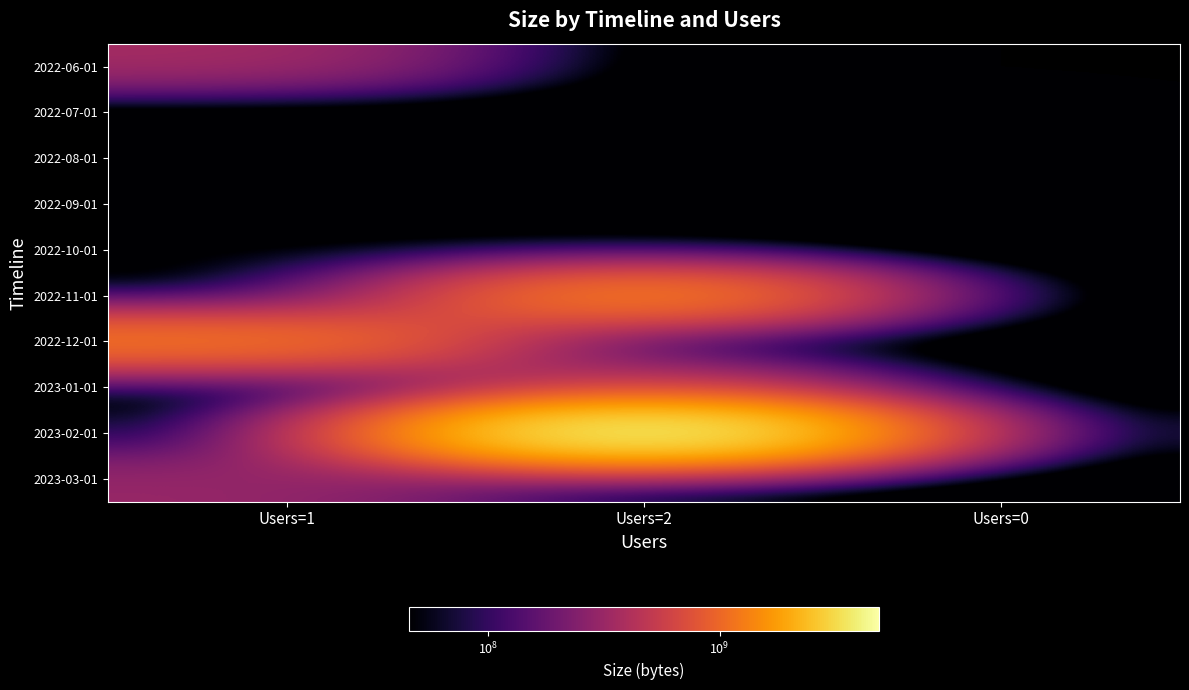

Reading right to left, what are all the values shown in this chart?

2022-06-01: Users=0=0	Users=2=0	Users=1=360416864
2022-07-01: Users=0=0	Users=2=0	Users=1=0
2022-08-01: Users=0=0	Users=2=60175382	Users=1=0
2022-09-01: Users=0=0	Users=2=55609244	Users=1=0
2022-10-01: Users=0=0	Users=2=0	Users=1=45398828
2022-11-01: Users=0=0	Users=2=1573513614	Users=1=0
2022-12-01: Users=0=0	Users=2=0	Users=1=1263074176
2023-01-01: Users=0=0	Users=2=505529360	Users=1=0
2023-02-01: Users=0=0	Users=2=4882599318	Users=1=0
2023-03-01: Users=0=0	Users=2=0	Users=1=310109632